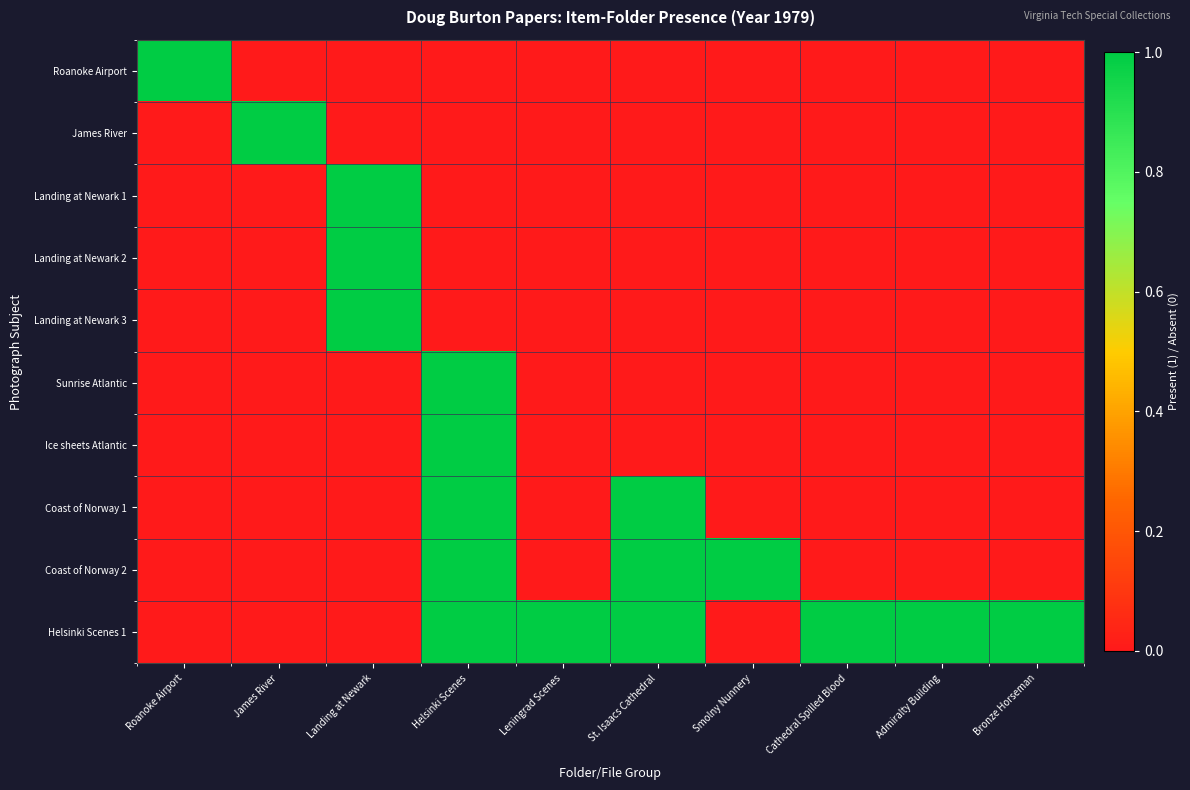

Reading left to right, what are all the values shown in this chart?

Roanoke Airport: Roanoke Airport=1	James River=0	Landing at Newark=0	Helsinki Scenes=0	Leningrad Scenes=0	St. Isaacs Cathedral=0	Smolny Nunnery=0	Cathedral Spilled Blood=0	Admiralty Building=0	Bronze Horseman=0
James River: Roanoke Airport=0	James River=1	Landing at Newark=0	Helsinki Scenes=0	Leningrad Scenes=0	St. Isaacs Cathedral=0	Smolny Nunnery=0	Cathedral Spilled Blood=0	Admiralty Building=0	Bronze Horseman=0
Landing at Newark 1: Roanoke Airport=0	James River=0	Landing at Newark=1	Helsinki Scenes=0	Leningrad Scenes=0	St. Isaacs Cathedral=0	Smolny Nunnery=0	Cathedral Spilled Blood=0	Admiralty Building=0	Bronze Horseman=0
Landing at Newark 2: Roanoke Airport=0	James River=0	Landing at Newark=1	Helsinki Scenes=0	Leningrad Scenes=0	St. Isaacs Cathedral=0	Smolny Nunnery=0	Cathedral Spilled Blood=0	Admiralty Building=0	Bronze Horseman=0
Landing at Newark 3: Roanoke Airport=0	James River=0	Landing at Newark=1	Helsinki Scenes=0	Leningrad Scenes=0	St. Isaacs Cathedral=0	Smolny Nunnery=0	Cathedral Spilled Blood=0	Admiralty Building=0	Bronze Horseman=0
Sunrise Atlantic: Roanoke Airport=0	James River=0	Landing at Newark=0	Helsinki Scenes=1	Leningrad Scenes=0	St. Isaacs Cathedral=0	Smolny Nunnery=0	Cathedral Spilled Blood=0	Admiralty Building=0	Bronze Horseman=0
Ice sheets Atlantic: Roanoke Airport=0	James River=0	Landing at Newark=0	Helsinki Scenes=1	Leningrad Scenes=0	St. Isaacs Cathedral=0	Smolny Nunnery=0	Cathedral Spilled Blood=0	Admiralty Building=0	Bronze Horseman=0
Coast of Norway 1: Roanoke Airport=0	James River=0	Landing at Newark=0	Helsinki Scenes=1	Leningrad Scenes=0	St. Isaacs Cathedral=1	Smolny Nunnery=0	Cathedral Spilled Blood=0	Admiralty Building=0	Bronze Horseman=0
Coast of Norway 2: Roanoke Airport=0	James River=0	Landing at Newark=0	Helsinki Scenes=1	Leningrad Scenes=0	St. Isaacs Cathedral=1	Smolny Nunnery=1	Cathedral Spilled Blood=0	Admiralty Building=0	Bronze Horseman=0
Helsinki Scenes 1: Roanoke Airport=0	James River=0	Landing at Newark=0	Helsinki Scenes=1	Leningrad Scenes=1	St. Isaacs Cathedral=1	Smolny Nunnery=0	Cathedral Spilled Blood=1	Admiralty Building=1	Bronze Horseman=1